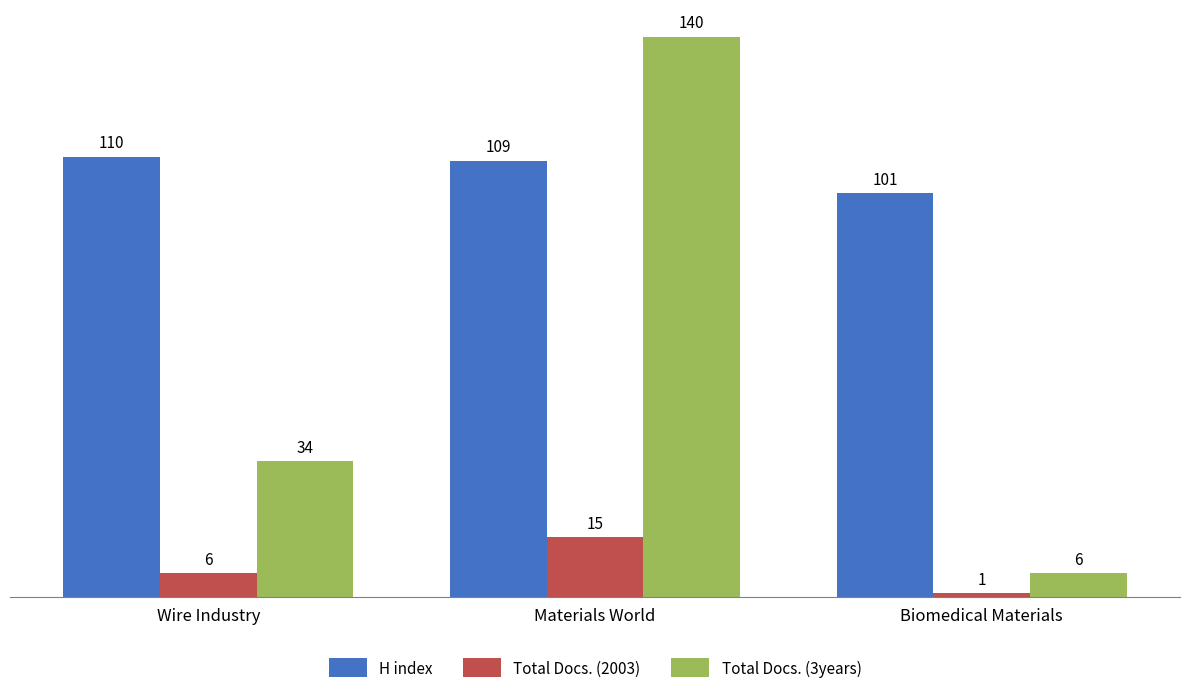

Which category has the highest value in the H index series?

Wire Industry